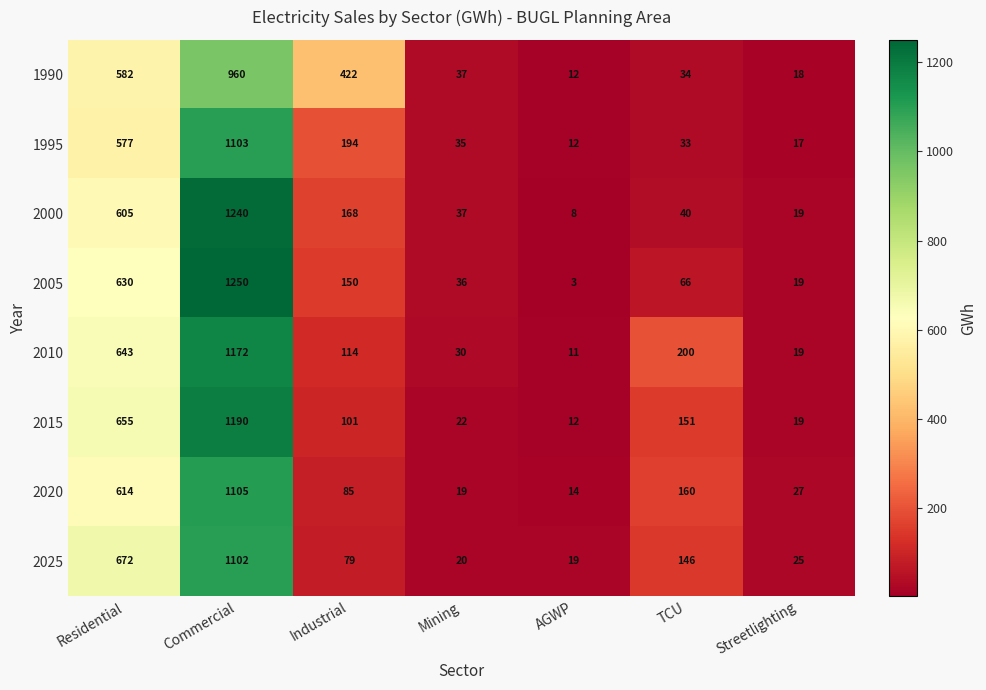

At which label is 2020 closest to 559?

Residential